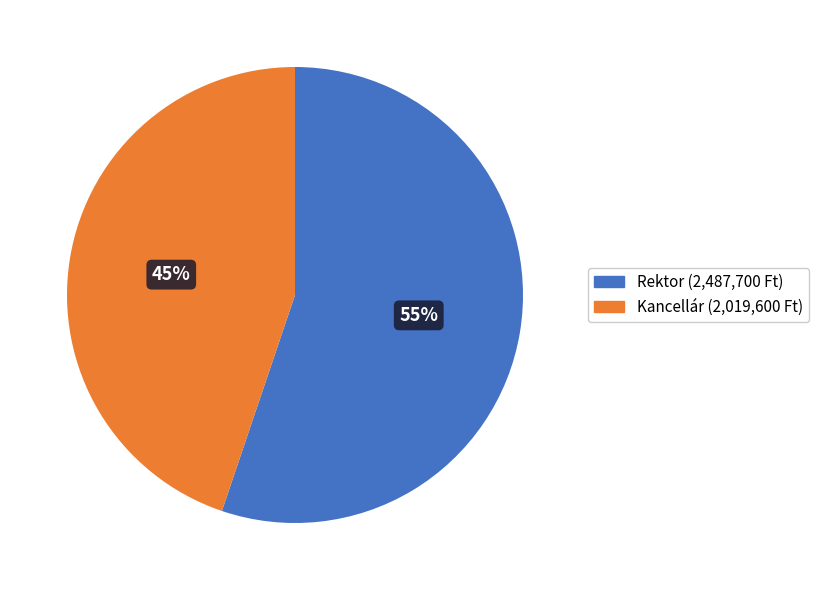

Rank the categories by value from highest to lowest.

Rektor, Kancellár